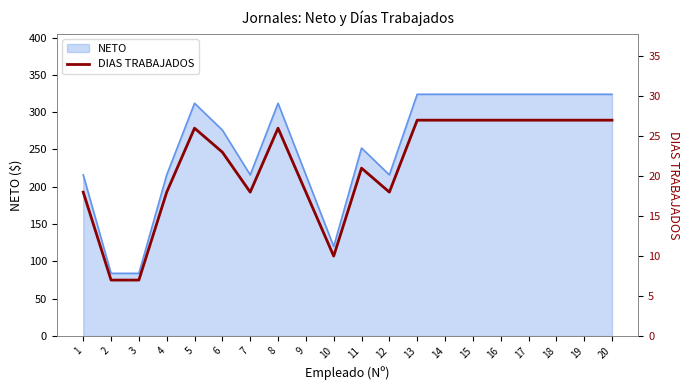

How many values are below 26?

10